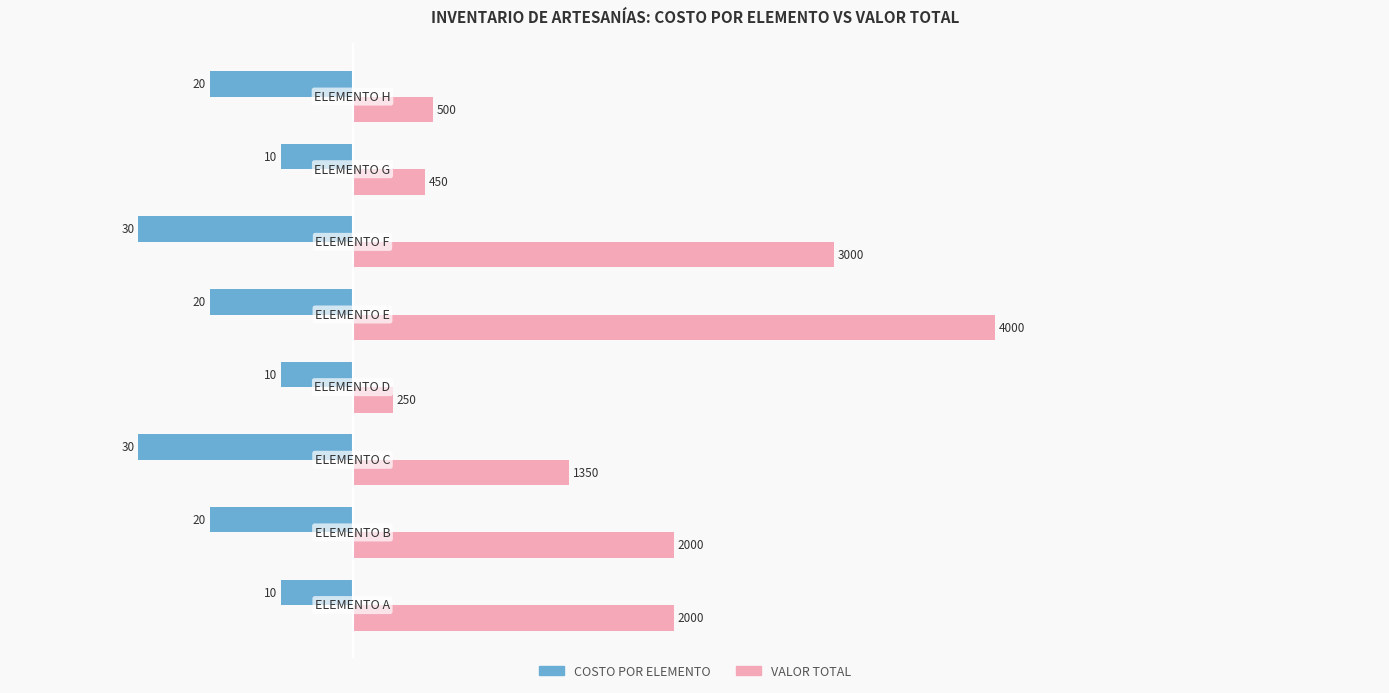

What are all the series names shown in the legend?

COSTO POR ELEMENTO, VALOR TOTAL